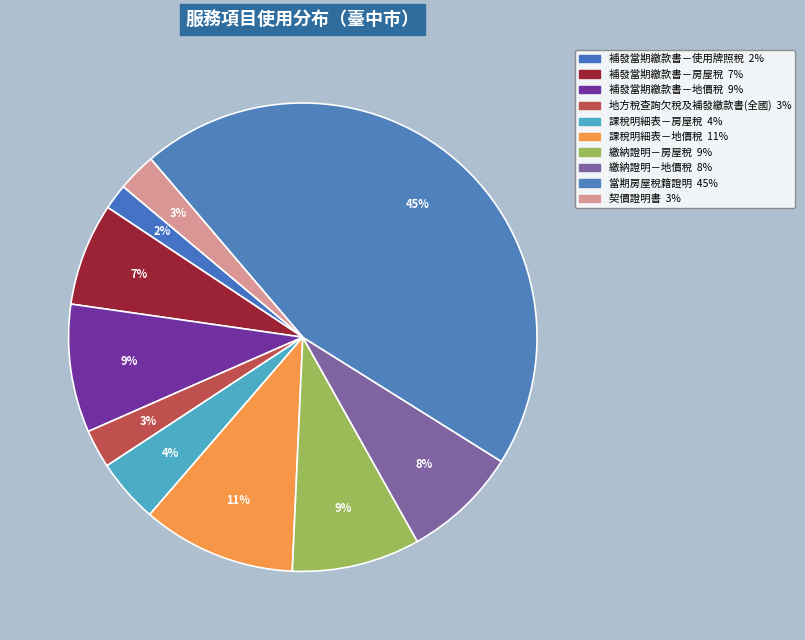

How many segments does this pie chart have?

10